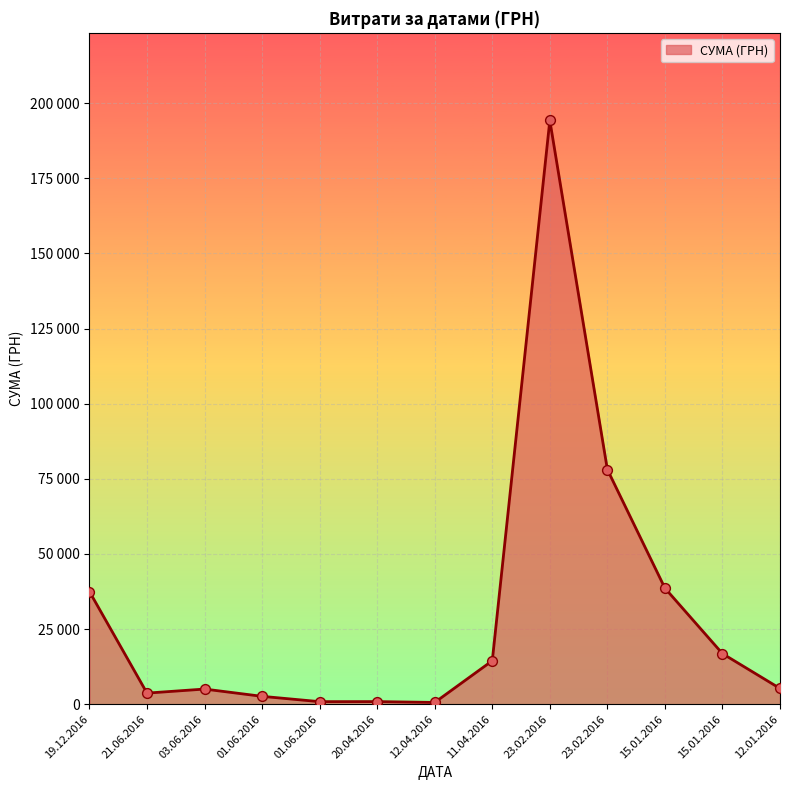

Approximately how many times larger is the value at 01.06.2016 compared to 19.12.2016?

0.1